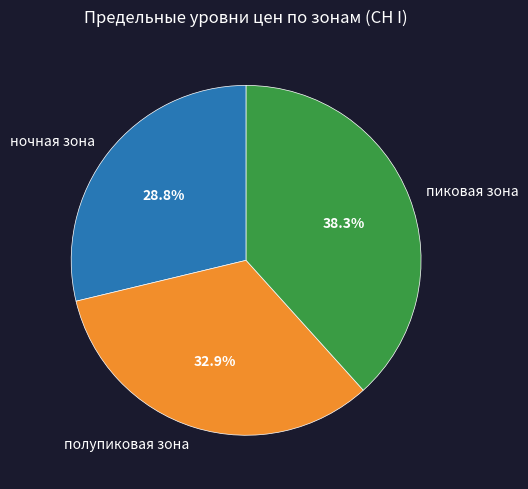

Which has a higher value, пиковая зона or полупиковая зона?

пиковая зона